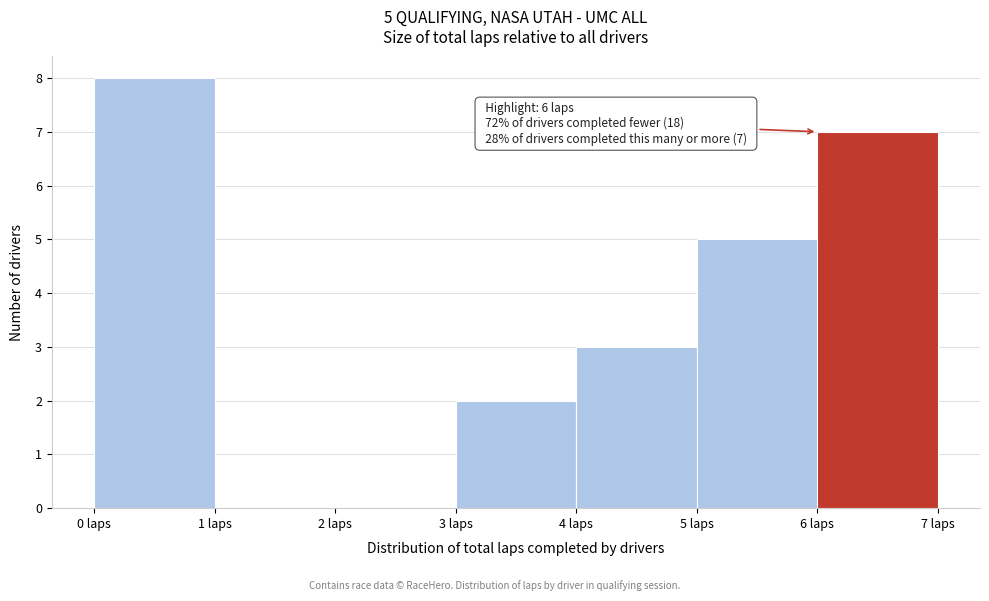

Which range on the x-axis has the tallest bar?

0 to 1